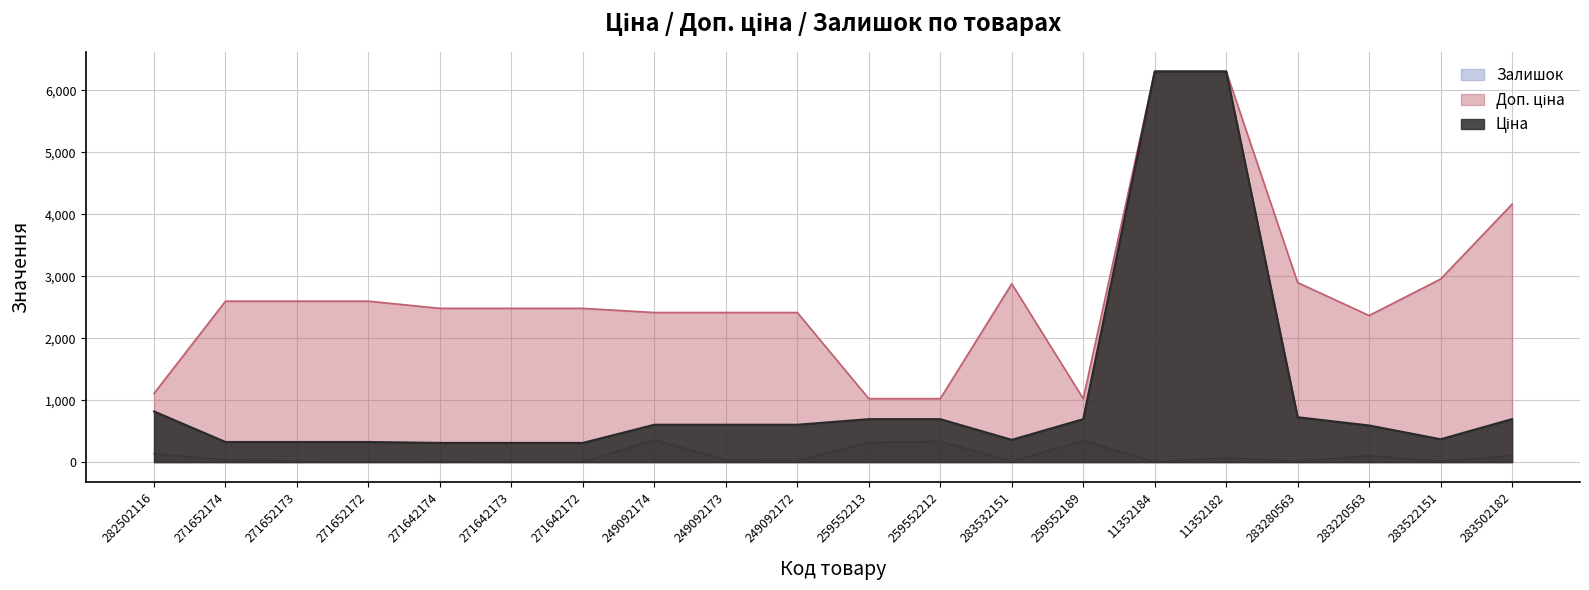

What position from the left is 282502116?

1